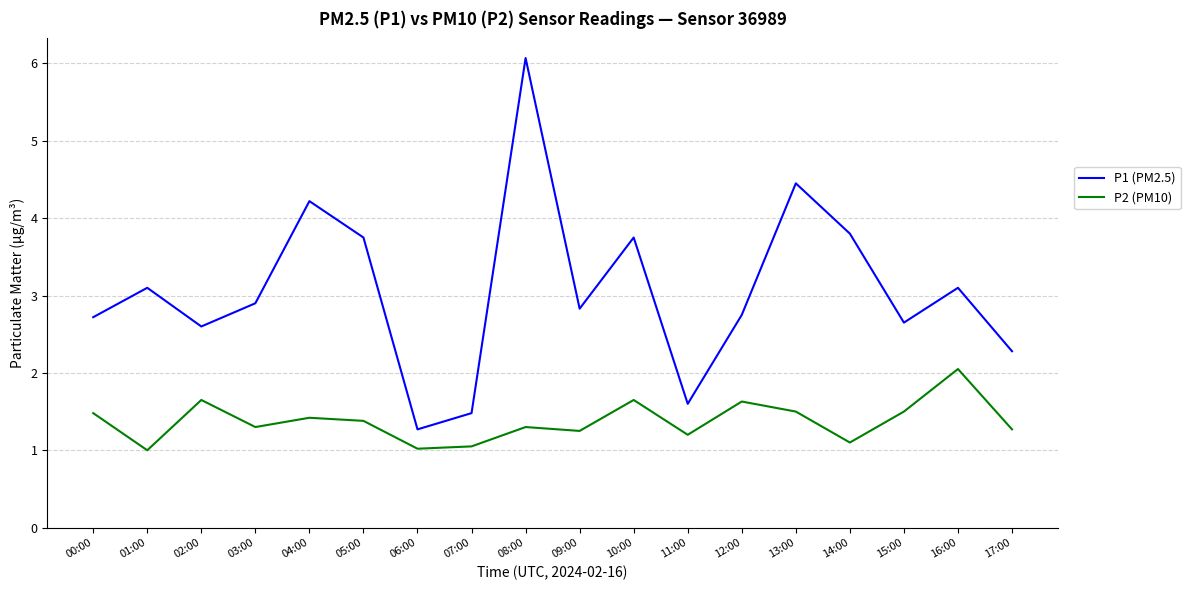

Rank the series by their average value, from highest to lowest.

P1 (PM2.5), P2 (PM10)